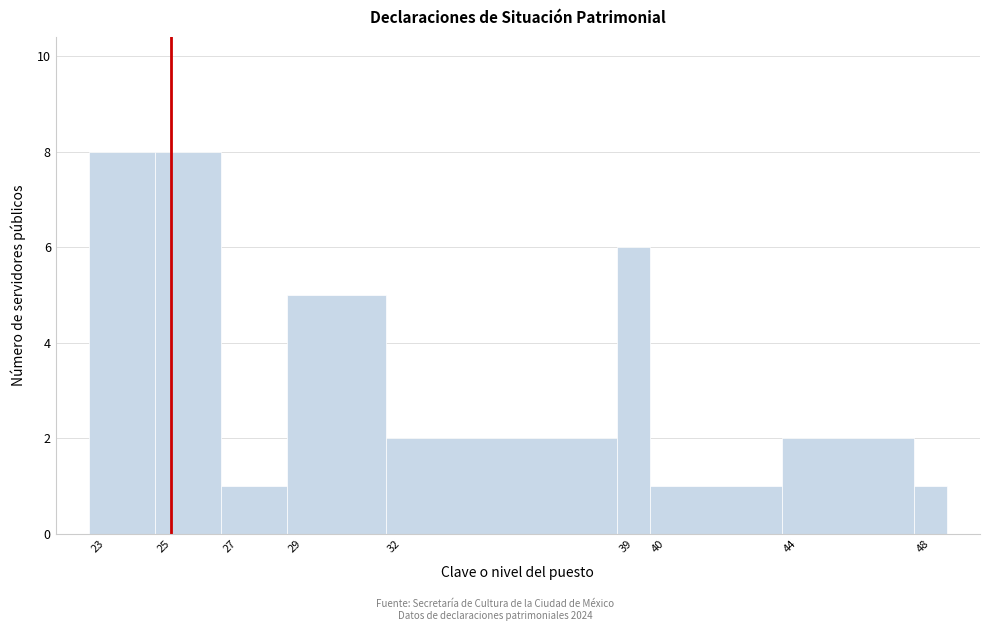

Reading left to right, transcribe this chart: for each bar, give the range it covers on the x-axis and its height. The values are not printed on the chart, so give them approximately, as read against the axis.

22.5 to 24.5: 8
24.5 to 26.5: 8
26.5 to 28.5: 1
28.5 to 31.5: 5
31.5 to 38.5: 2
38.5 to 39.5: 6
39.5 to 43.5: 1
43.5 to 47.5: 2
47.5 to 48.5: 1